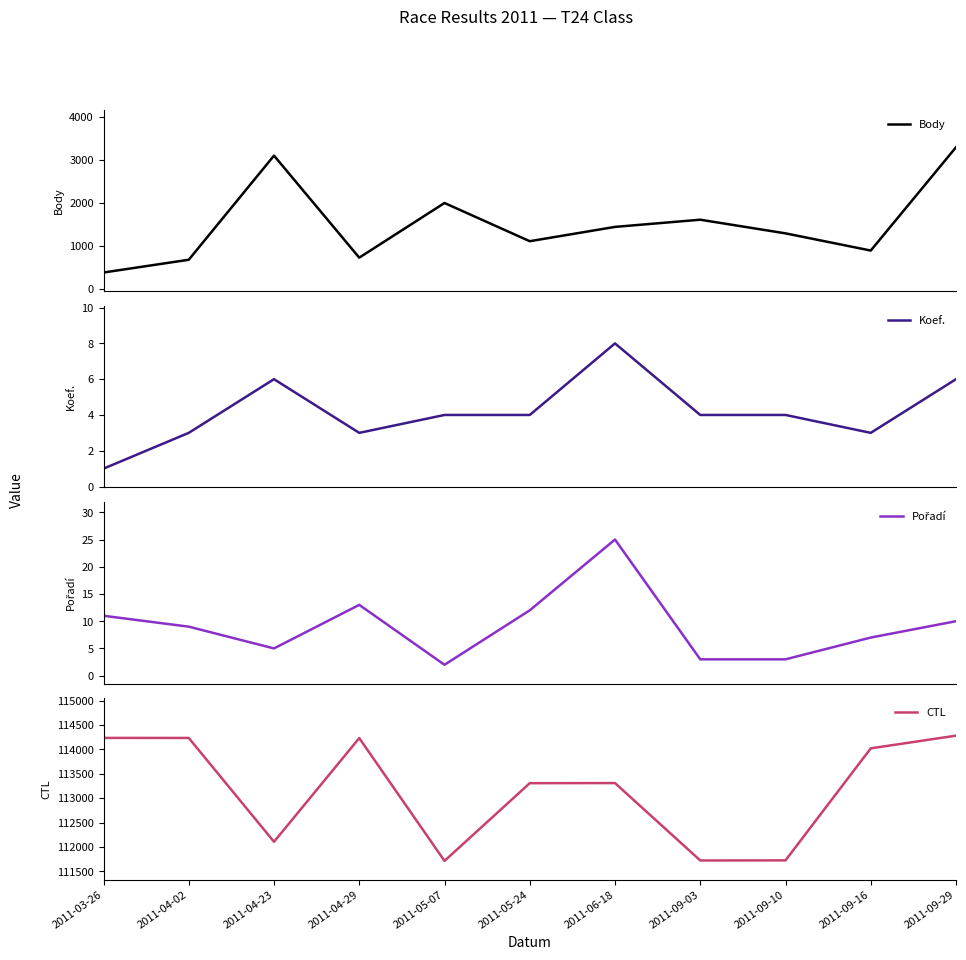

True or false: Body and CTL cross at least once.

False